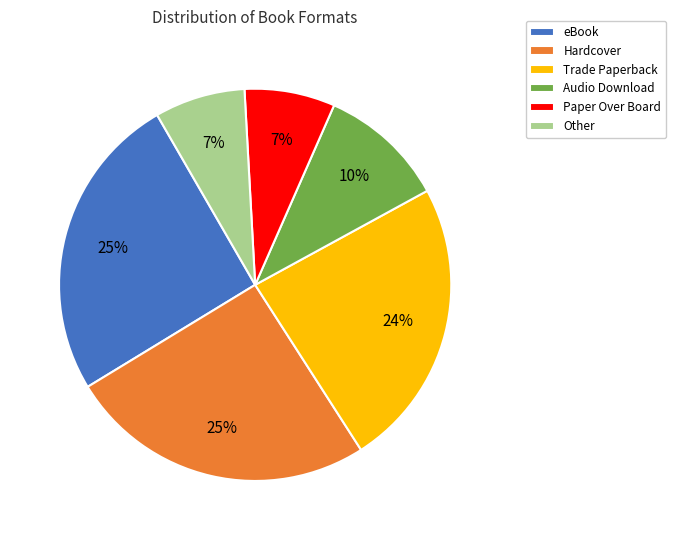

Is it true that Audio Download is 10% of the pie?

True